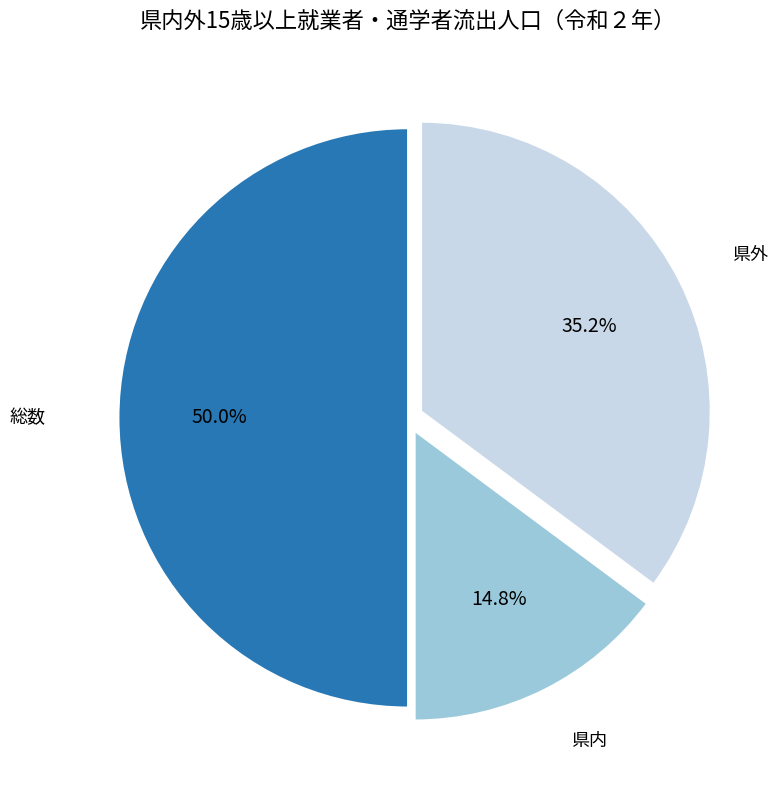

Which slice is the largest?

総数